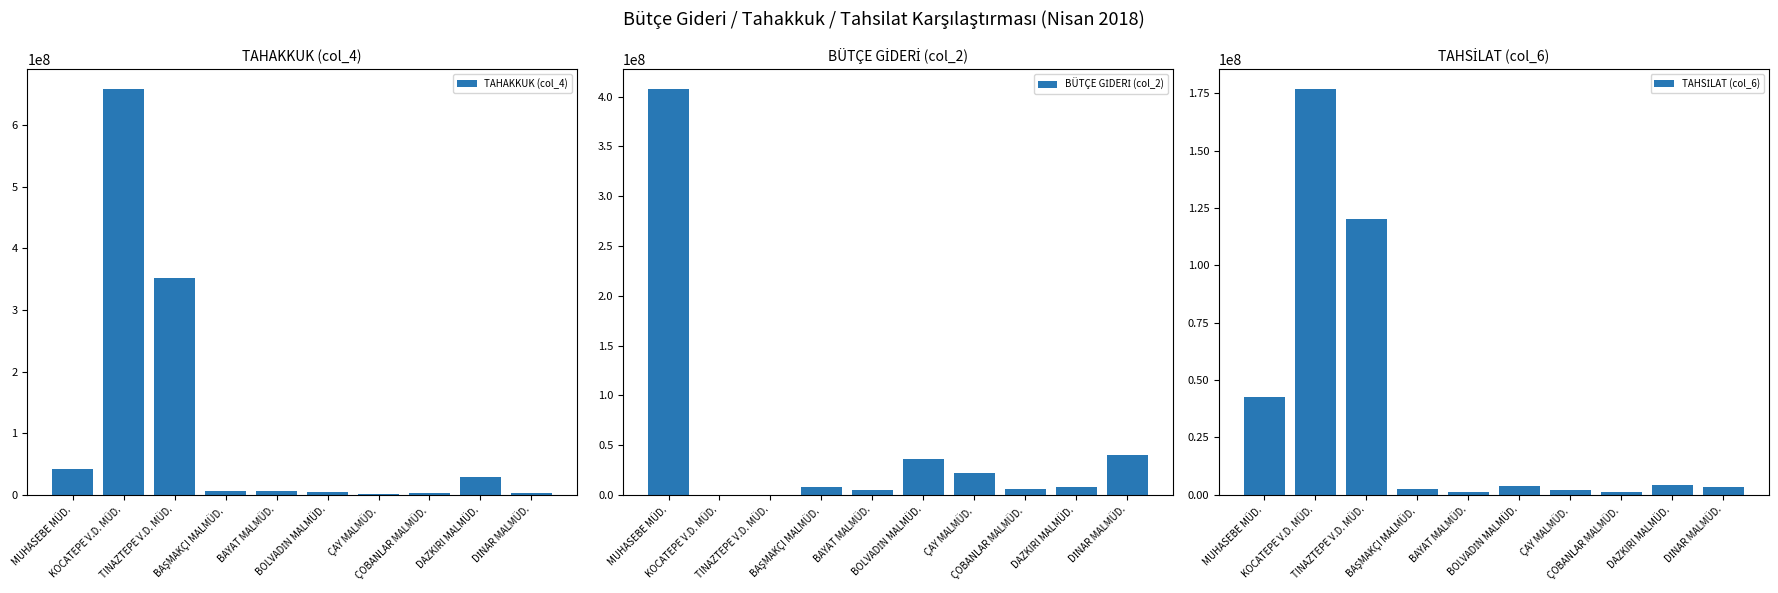

What is the highest value of the TAHAKKUK (col_4) series?

657756927.9